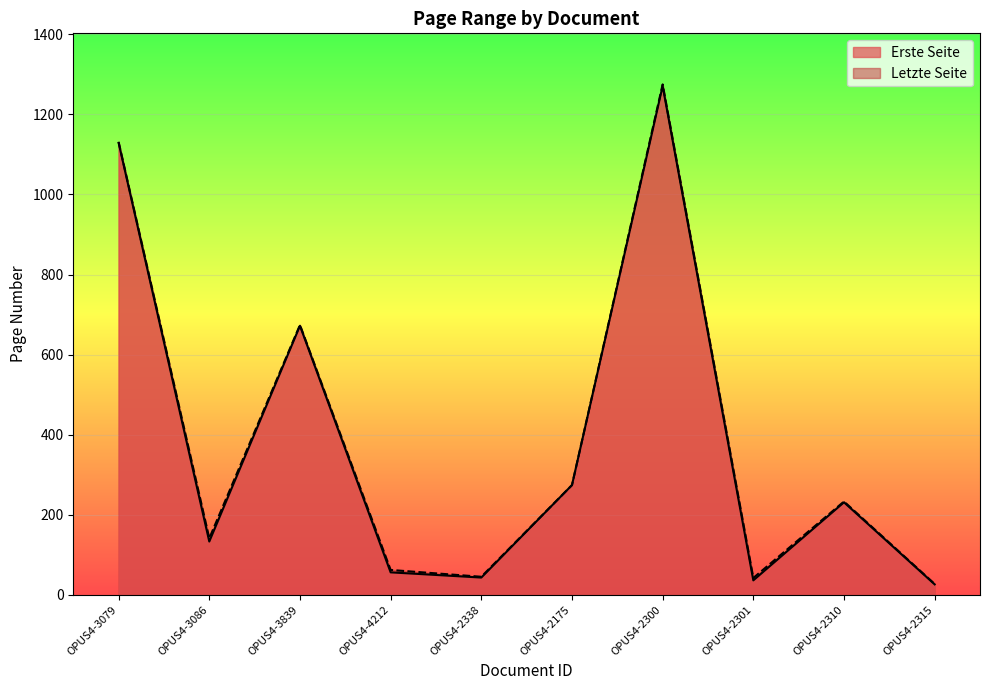

How many data points in Erste Seite are less than 231?

5